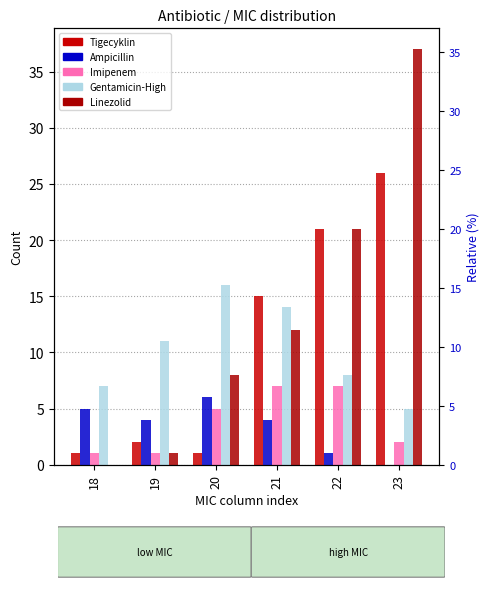

At 20, list the series in order from smallest to largest.

Tigecyklin, Imipenem, Ampicillin, Linezolid, Gentamicin-High